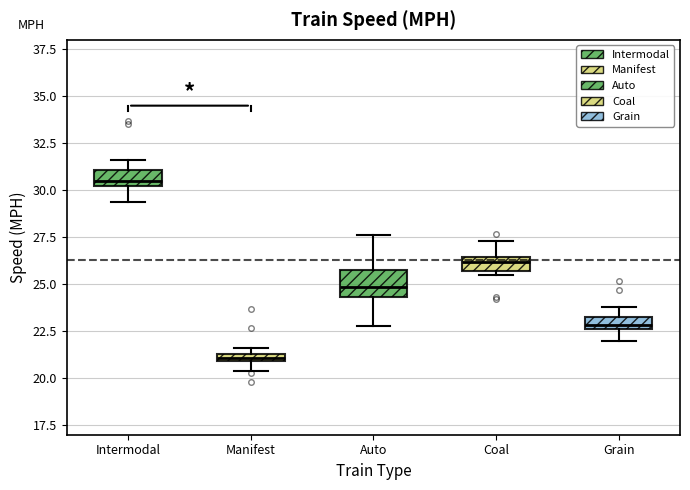

Which box's median line is the lowest?

Manifest